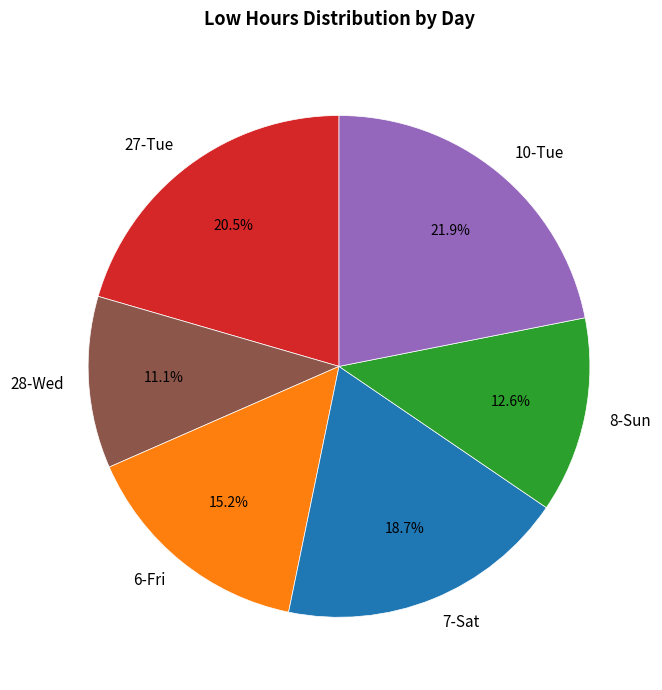

How many segments does this pie chart have?

6